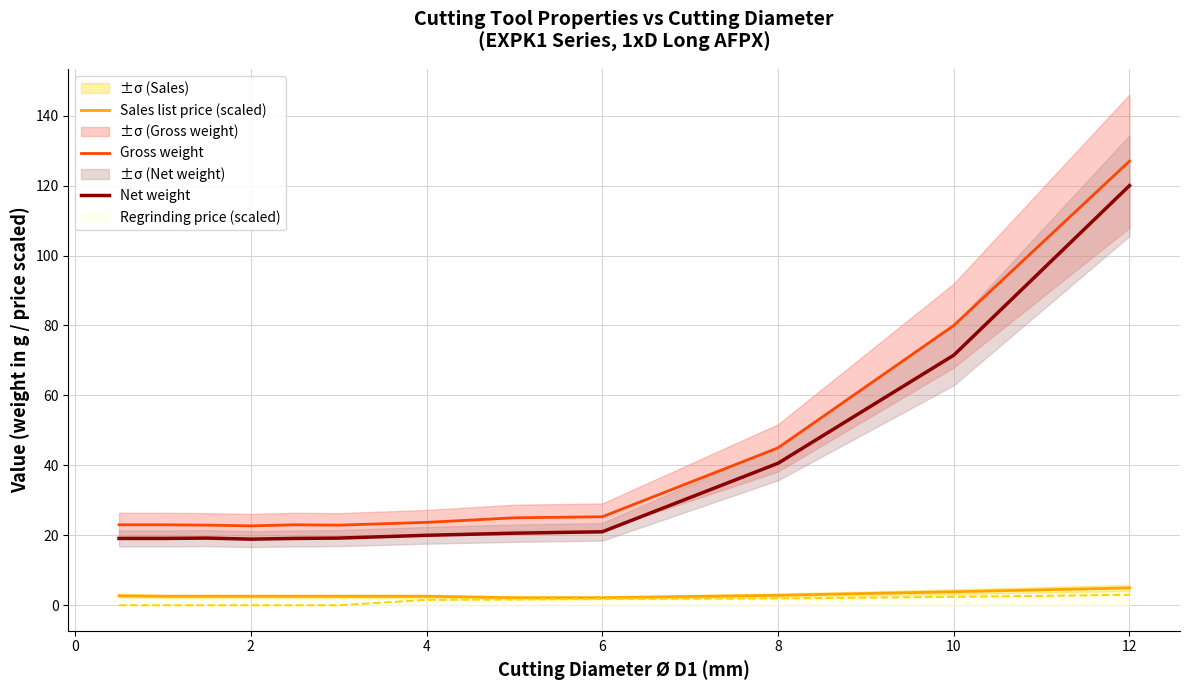

True or false: Sales list price (scaled) and Gross weight cross at least once.

False